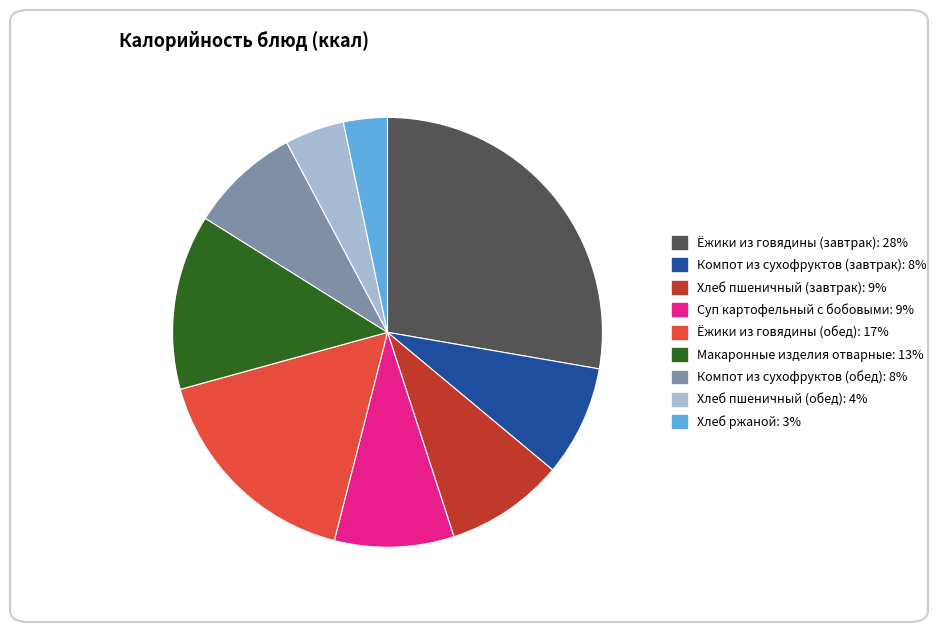

Which slice is the largest?

Ёжики из говядины (завтрак)